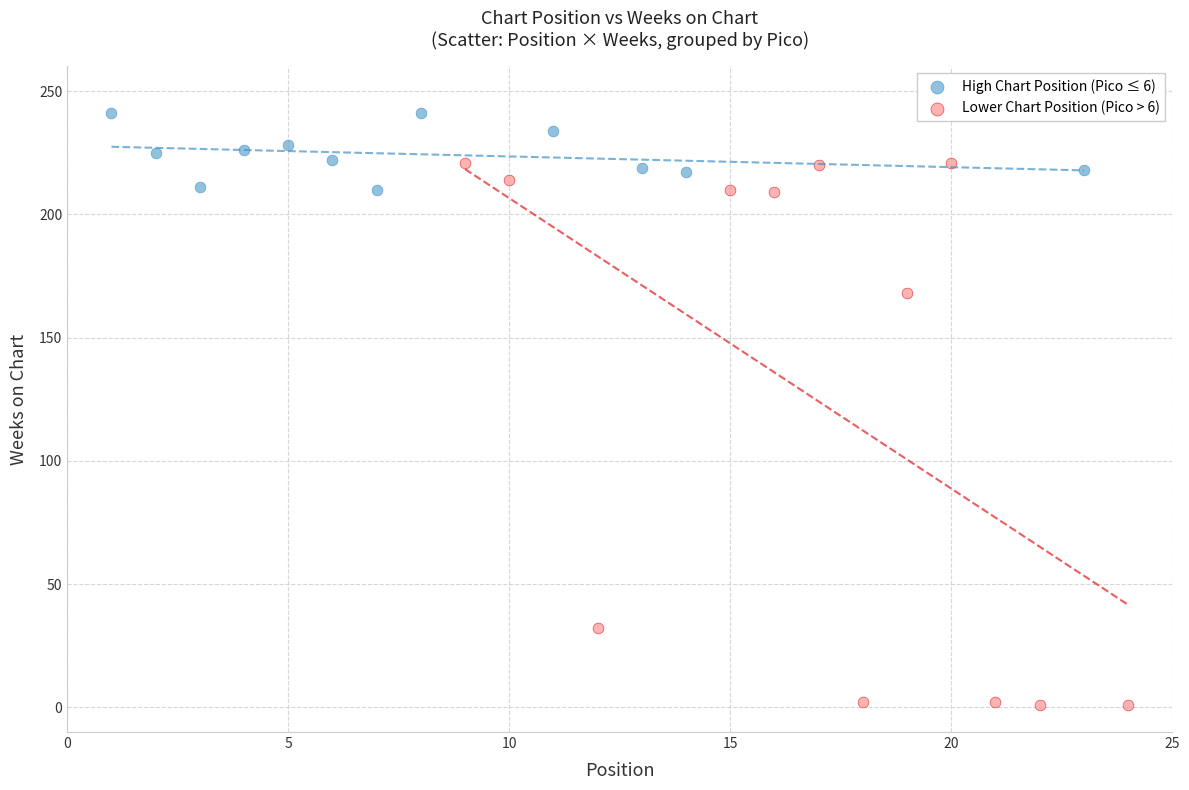

Which series contains the lowest Y value?

Lower Chart Position (Pico > 6)